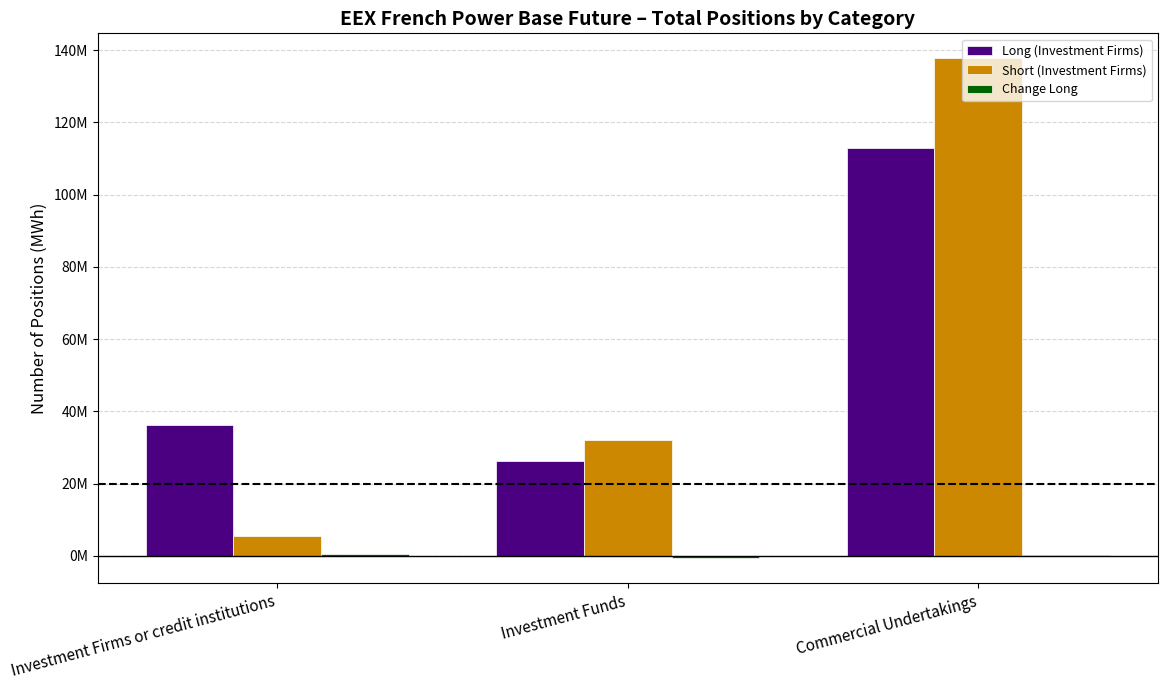

At which category is the sum across all series the highest?

Commercial Undertakings